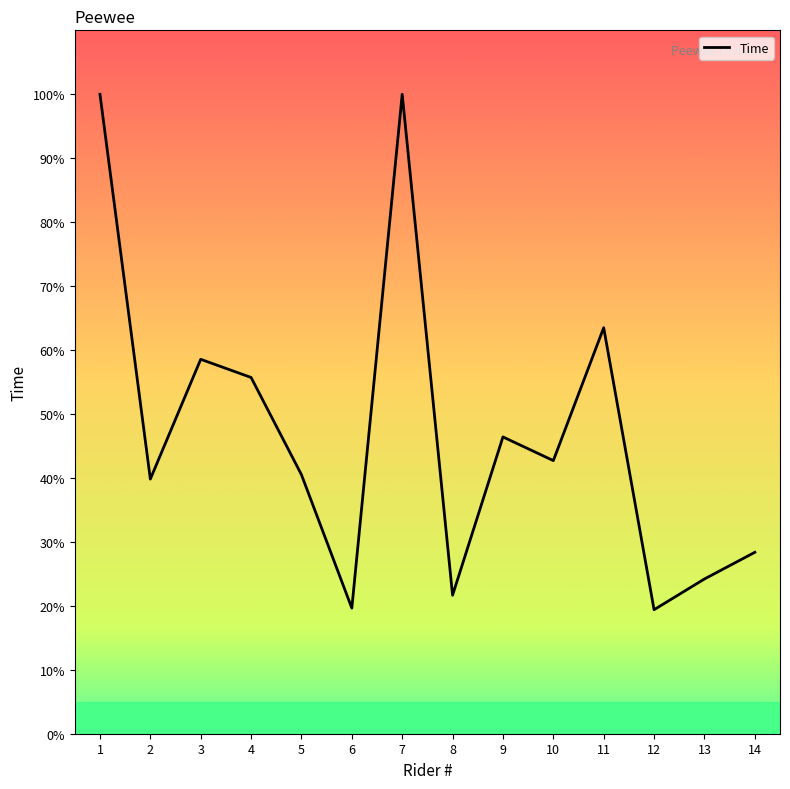

What is the difference between the values at 11 and 10?

20.8